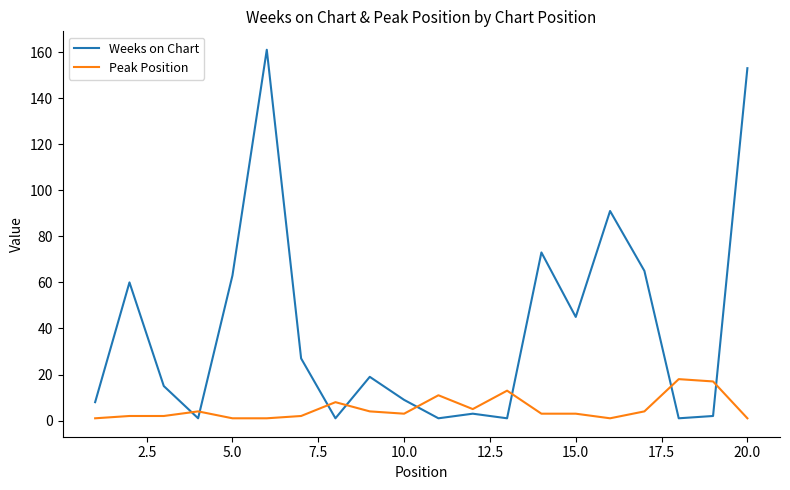

Which series has the largest range (max minus min)?

Weeks on Chart